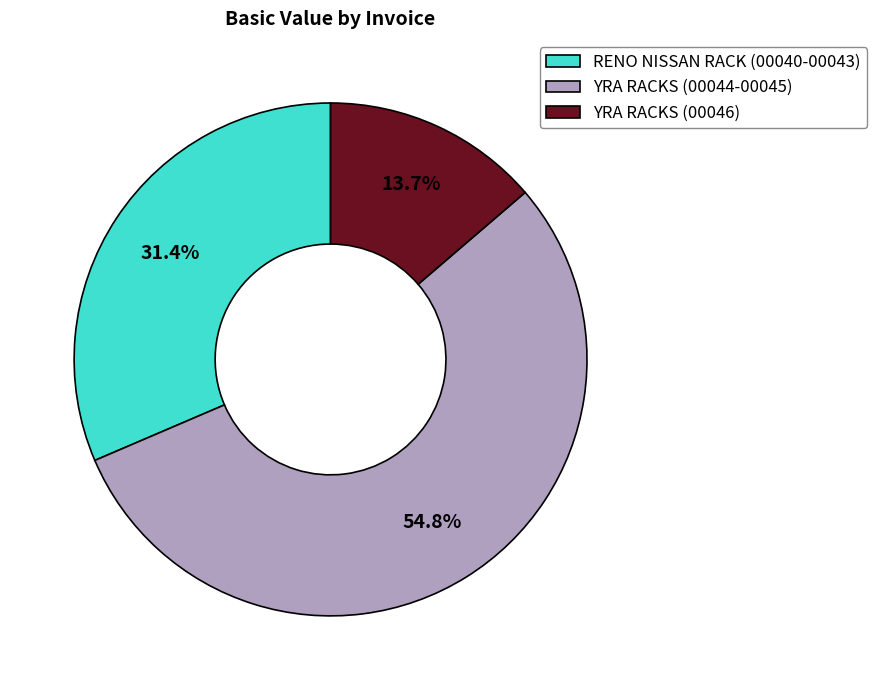

Rank the categories by value from lowest to highest.

YRA RACKS (00046), RENO NISSAN RACK (00040-00043), YRA RACKS (00044-00045)